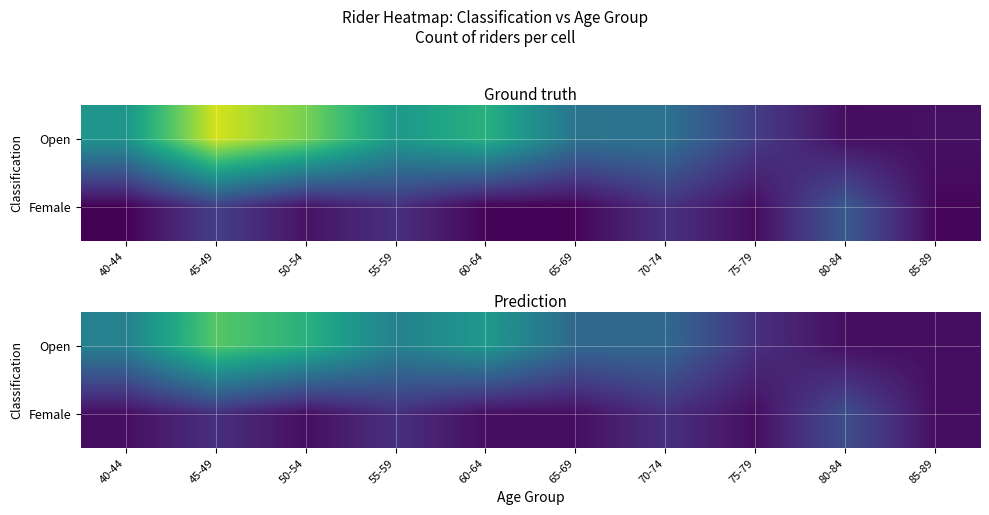

What is the maximum value shown in the chart?

5.9